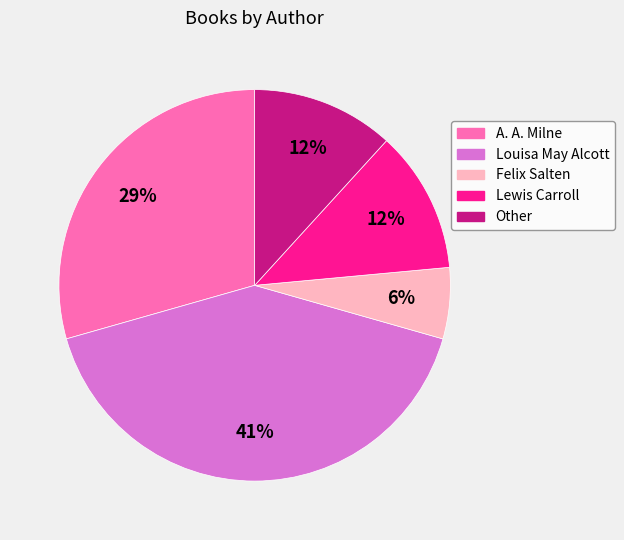

Between Lewis Carroll and Louisa May Alcott, which is larger?

Louisa May Alcott